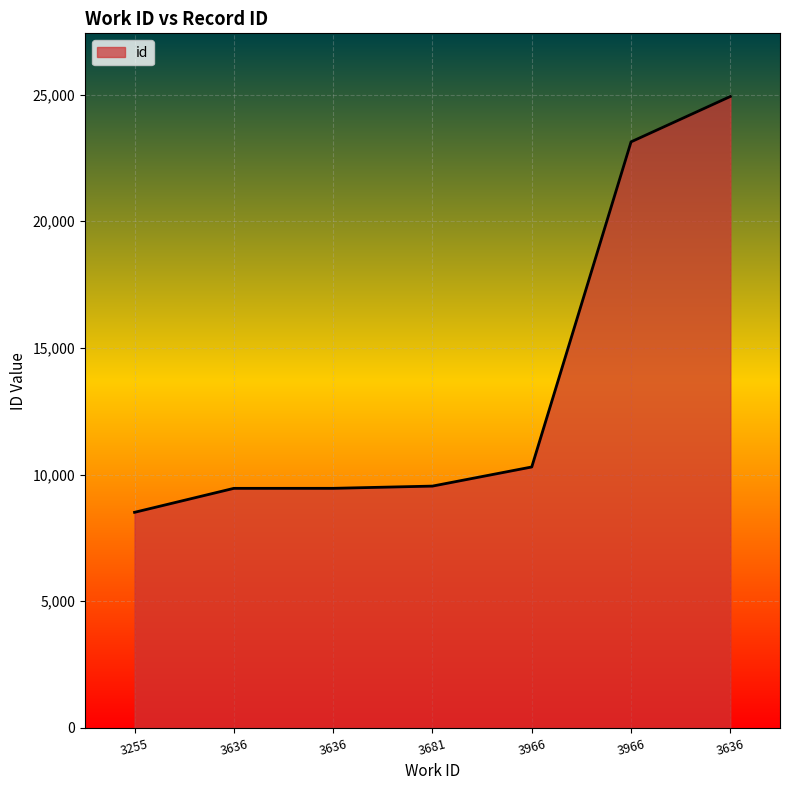

Reading left to right, list all the values displayed in this chart.

8510	9456	9457	9545	10300	23133	24924